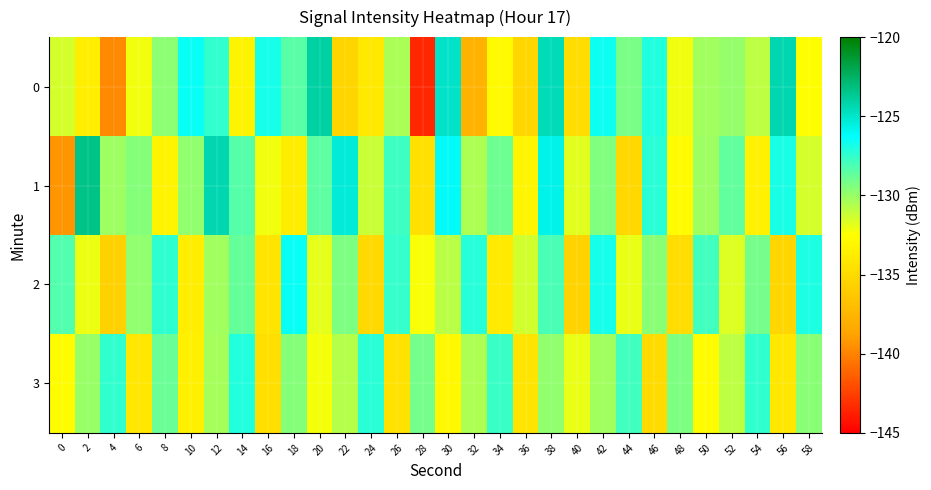

Which series has the largest total across all categories?

1